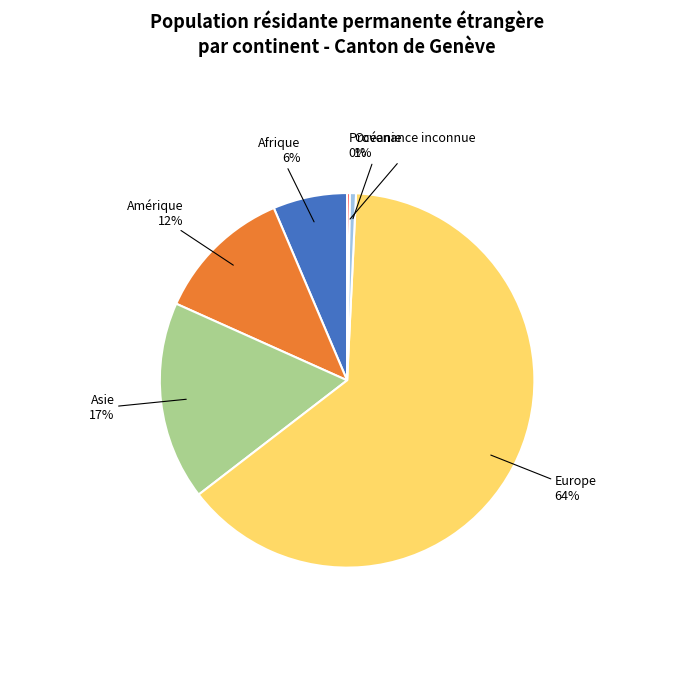

What percentage is the Afrique slice, to the nearest percent?

6%